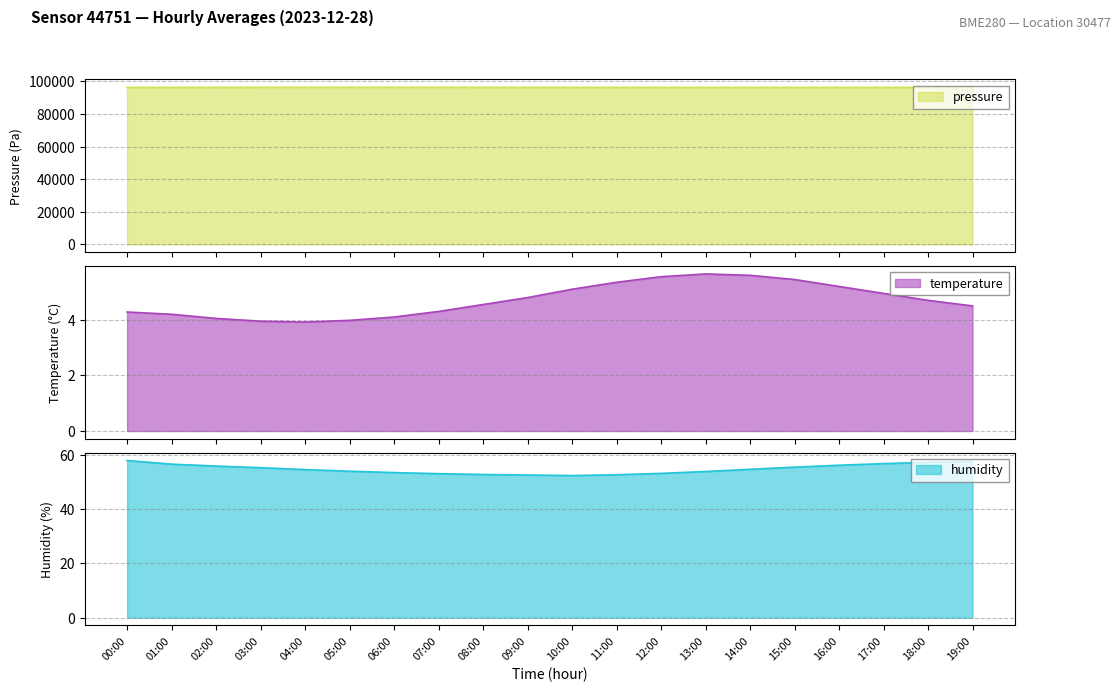

Which has a higher value, 02:00 or 01:00?

02:00